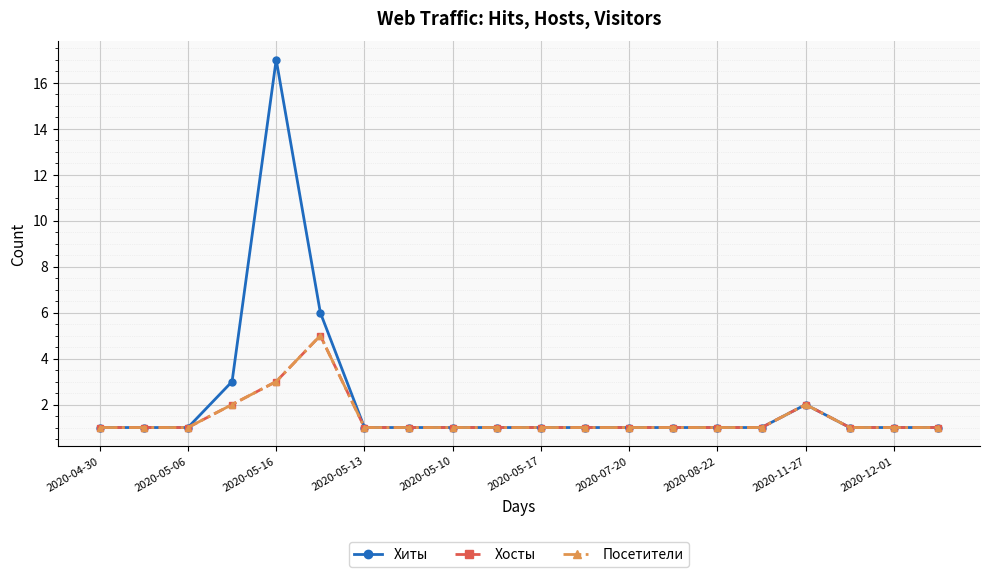

What is the smallest value displayed?

1